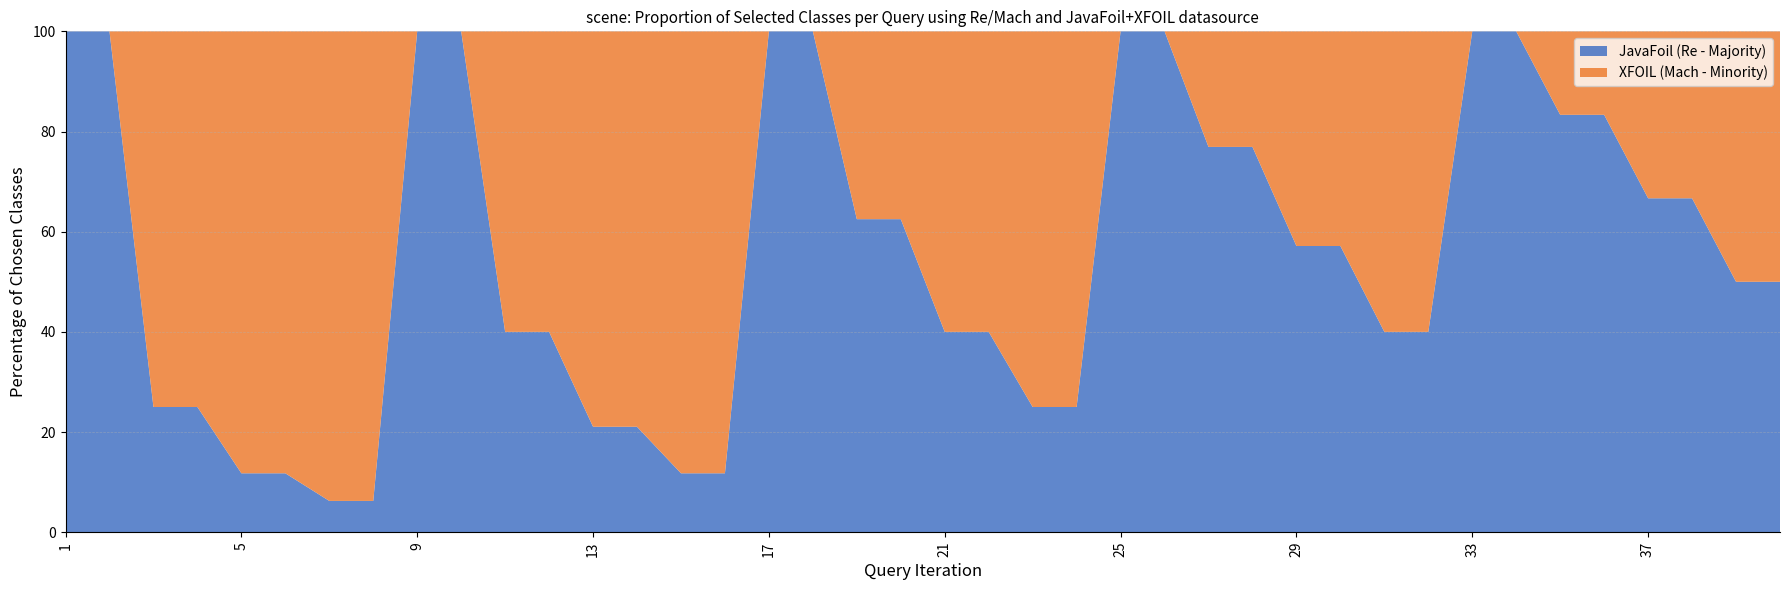

What is the total value across all series at 13?

100.0